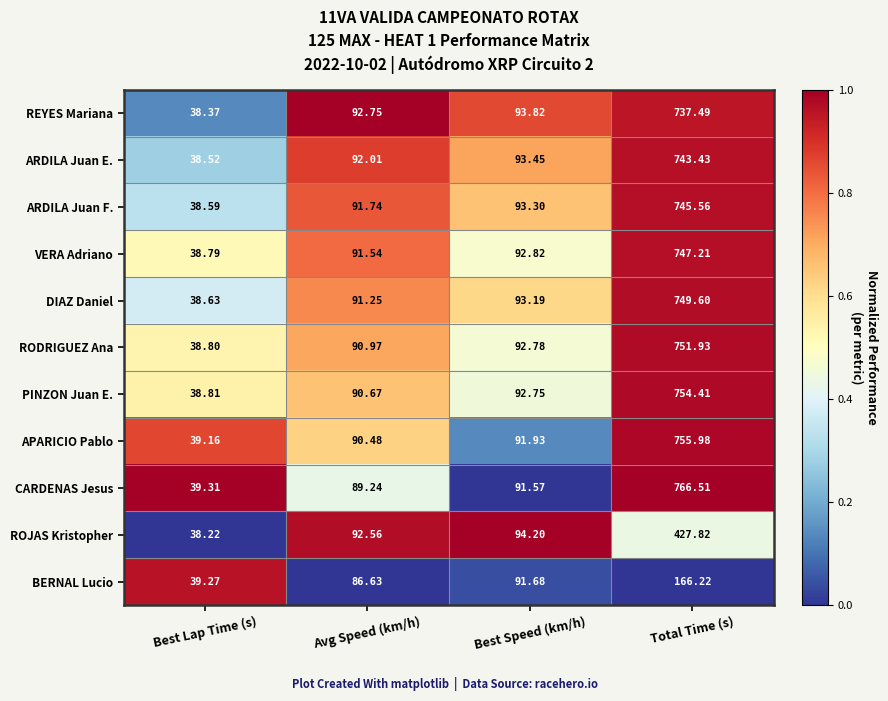

Which label corresponds to the largest value in the chart?

Total Time (s)